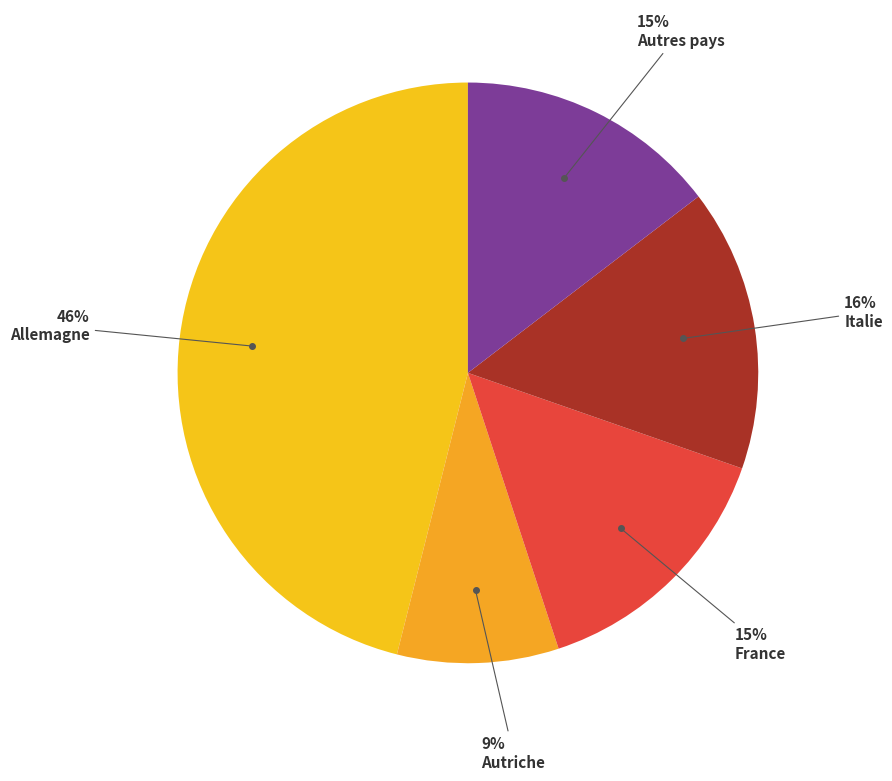

How many segments does this pie chart have?

5